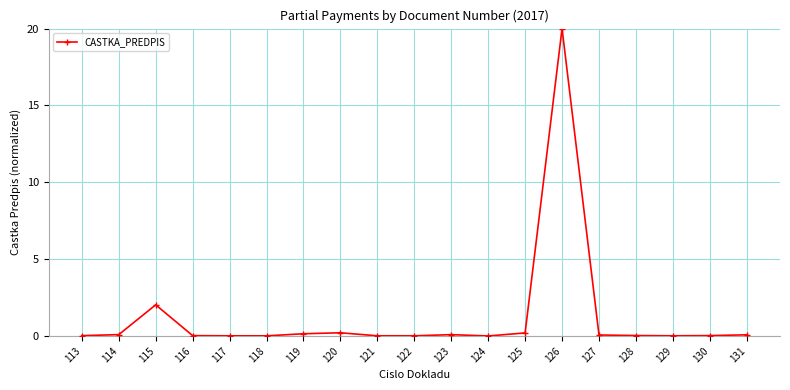

What is the difference between the values at 114 and 130?

0.1